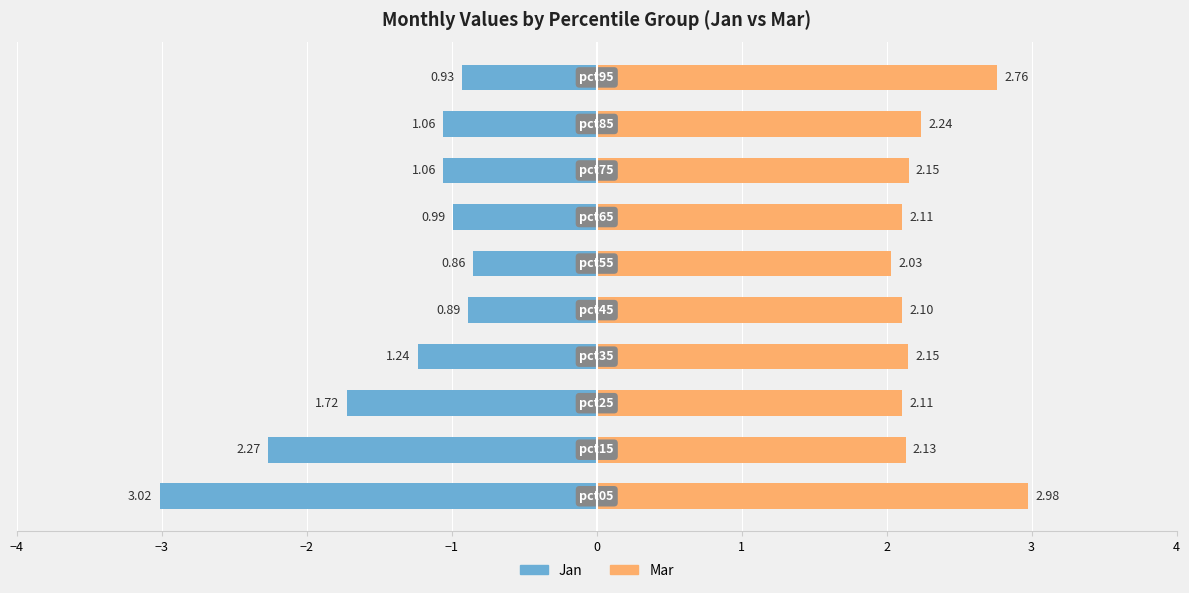

What is the greatest value displayed?

3.0